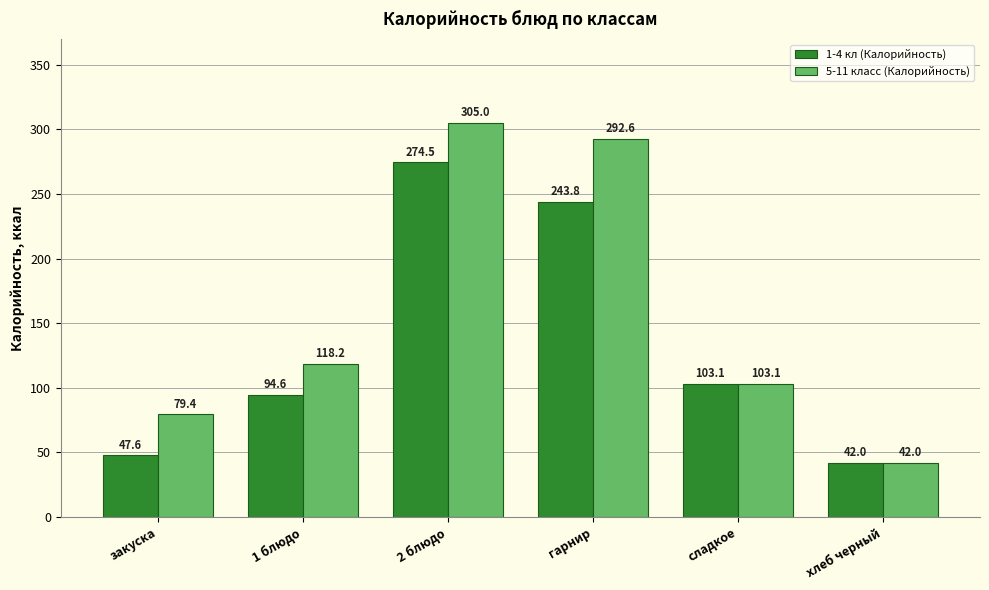

List the series in order of their overall mean, lowest first.

1-4 кл (Калорийность), 5-11 класс (Калорийность)